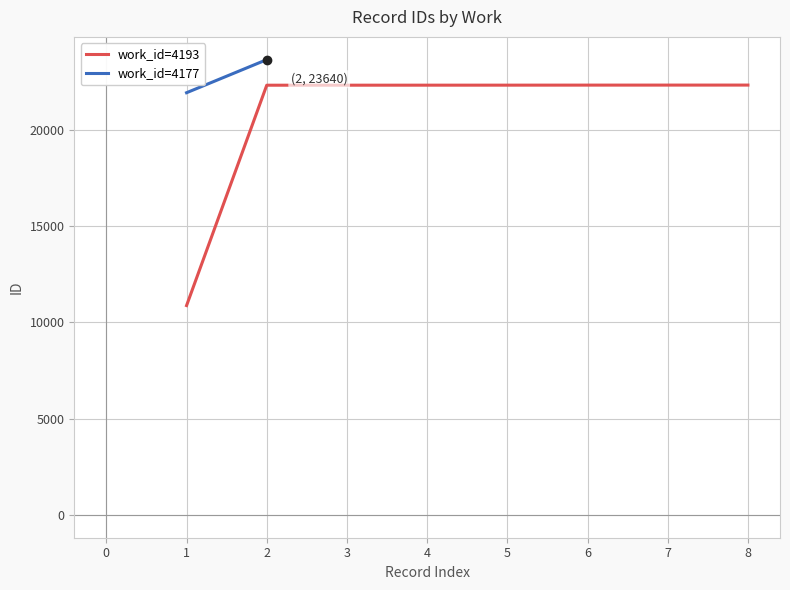

What is the value of the 7th point from the left?

22319